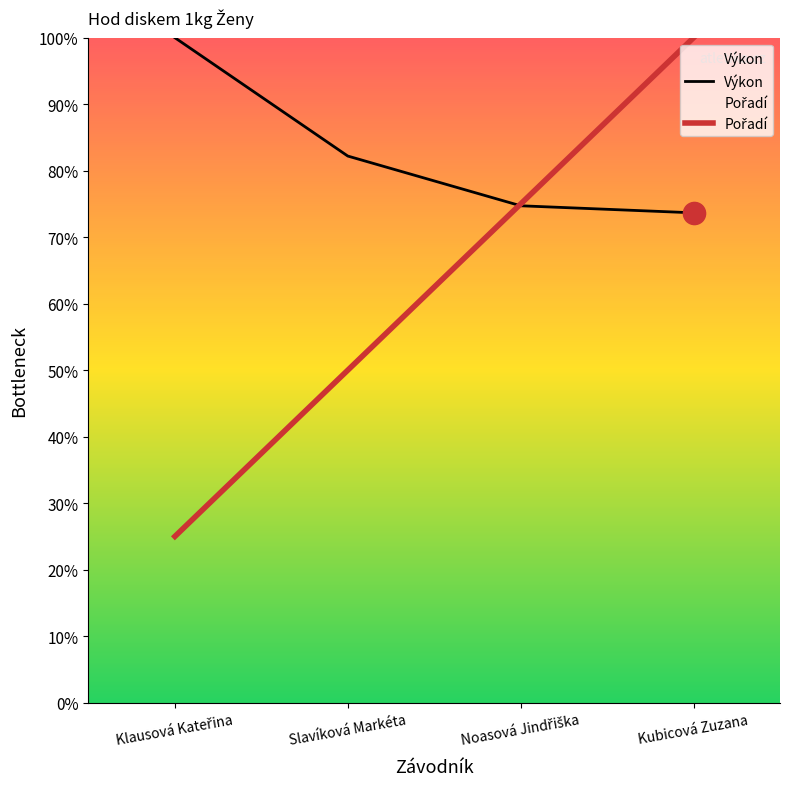

Count the number of categories in the chart.

4